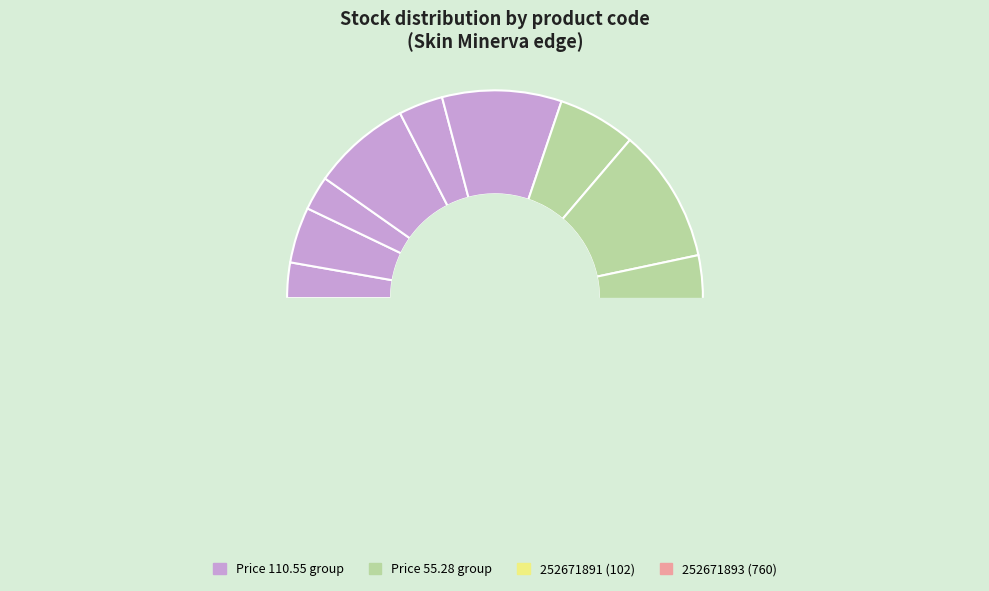

Combined, what portion of the pie is 252671891 and 252671898?

8.9%